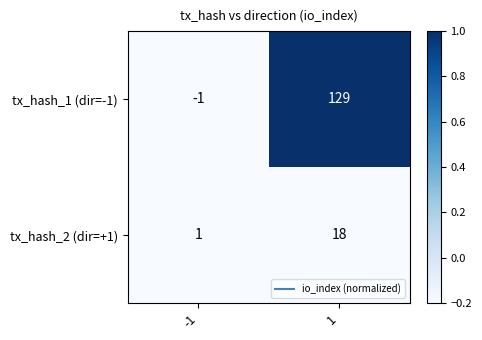

Reading left to right, what are all the values shown in this chart?

tx_hash_1 (dir=-1): -1	129
tx_hash_2 (dir=+1): 1	18